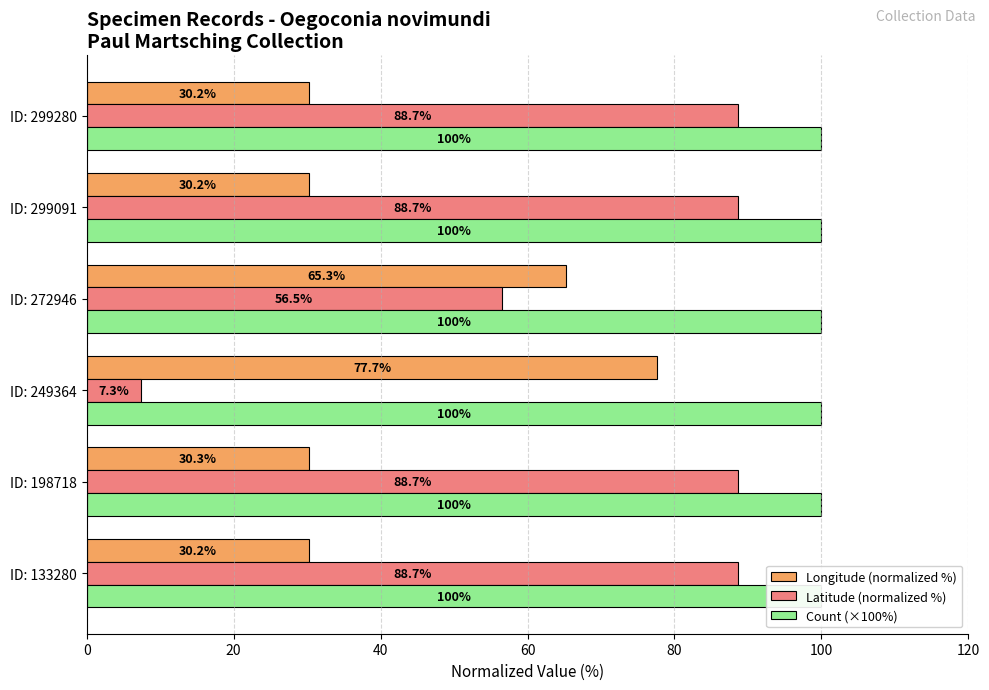

List the series in order of their peak value, highest first.

Latitude (normalized %), Longitude (normalized %), Count (×100%)